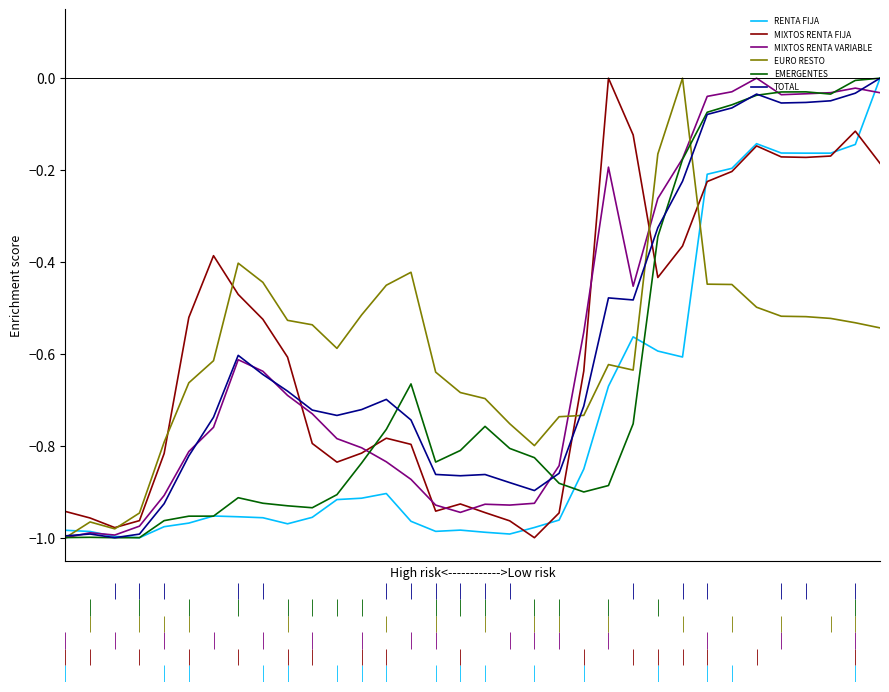

What are all the series names shown in the legend?

RENTA FIJA, MIXTOS RENTA FIJA, MIXTOS RENTA VARIABLE, EURO RESTO, EMERGENTES, TOTAL